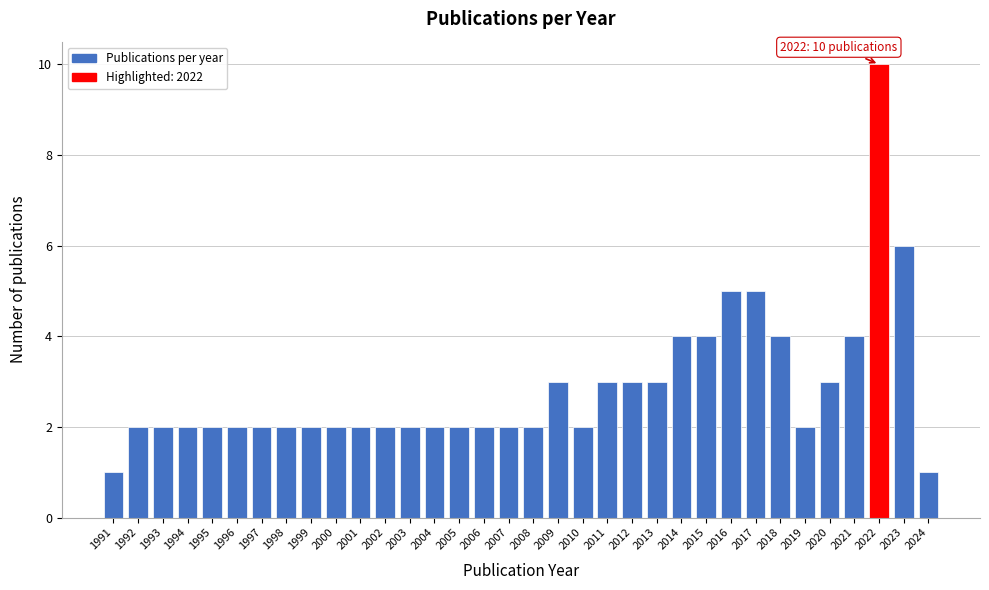

Is it true that the value at 2007 is 2?

True